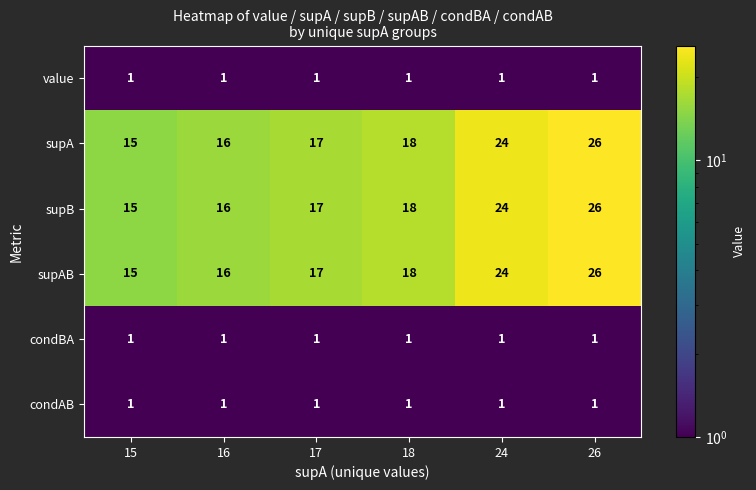

What is the difference between the highest and lowest values at 24?

23